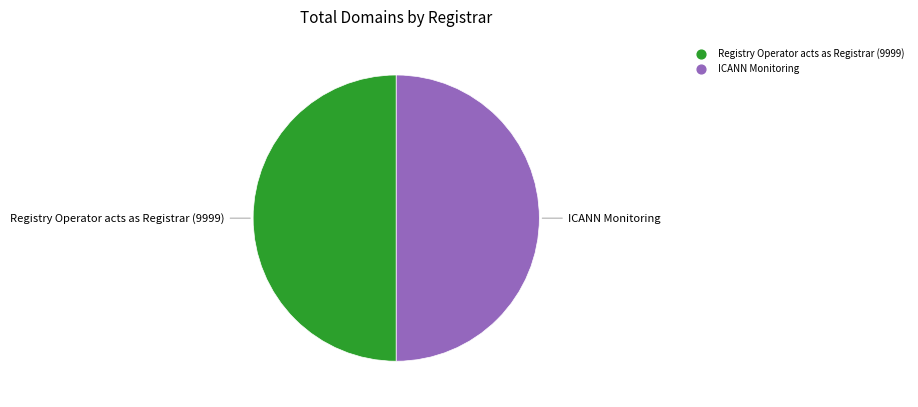

How many slices are in this pie chart?

2